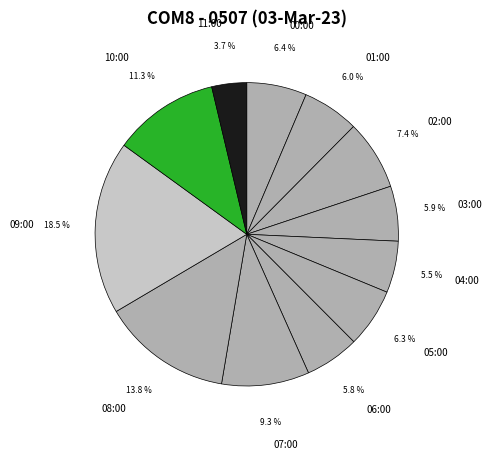

Which slice is the smallest?

11:00